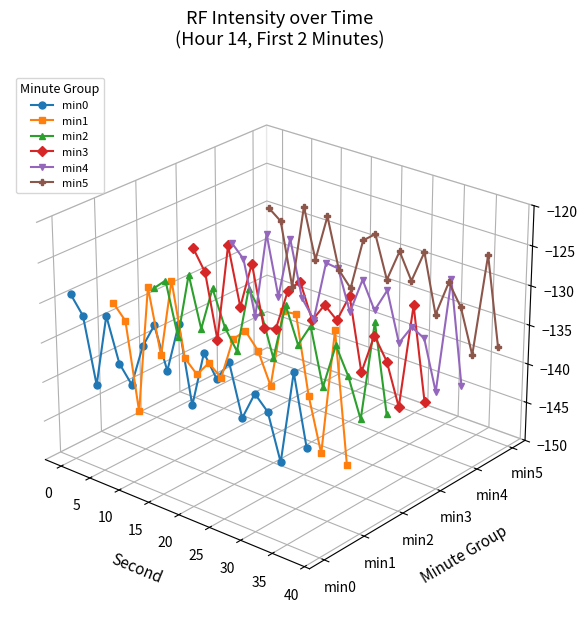

True or false: min5 and min3 intersect in this chart.

False